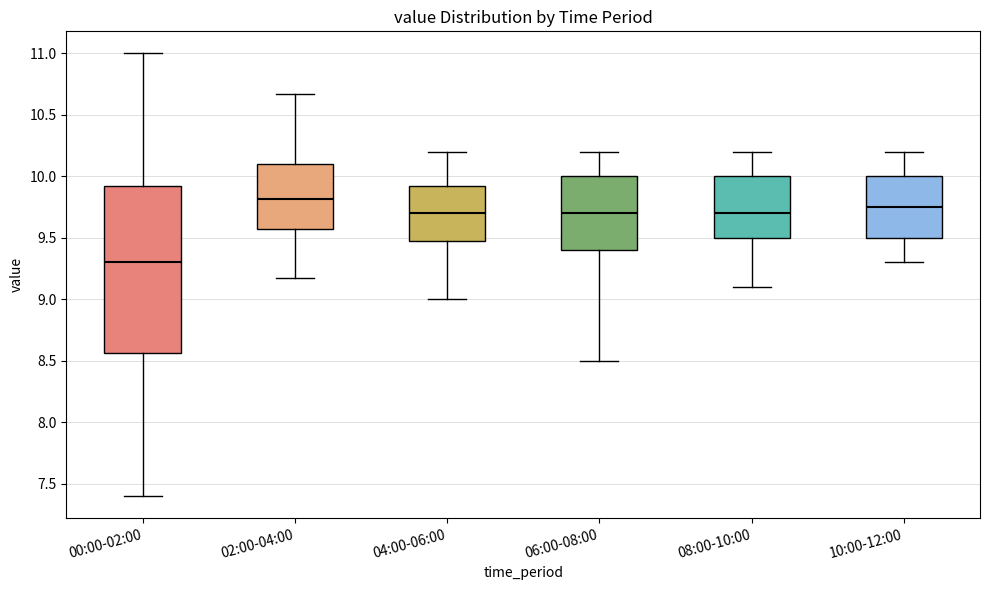

Which box's median line is the highest?

02:00-04:00